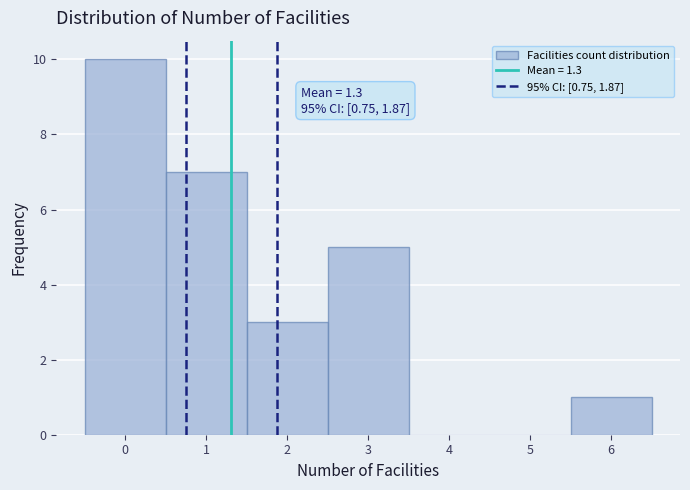

Over which range of the x-axis is the bar tallest?

-0.5 to 0.5